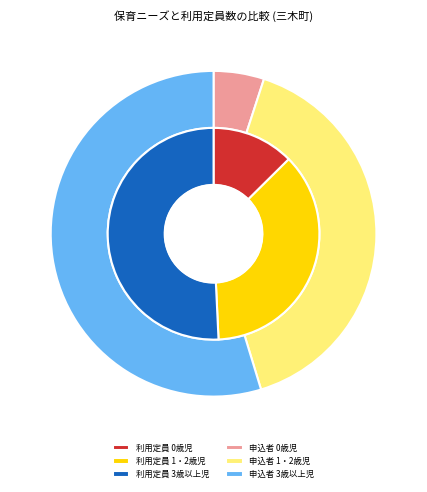

What percentage do 0歳児 and 3歳以上児 together represent?

59.7%